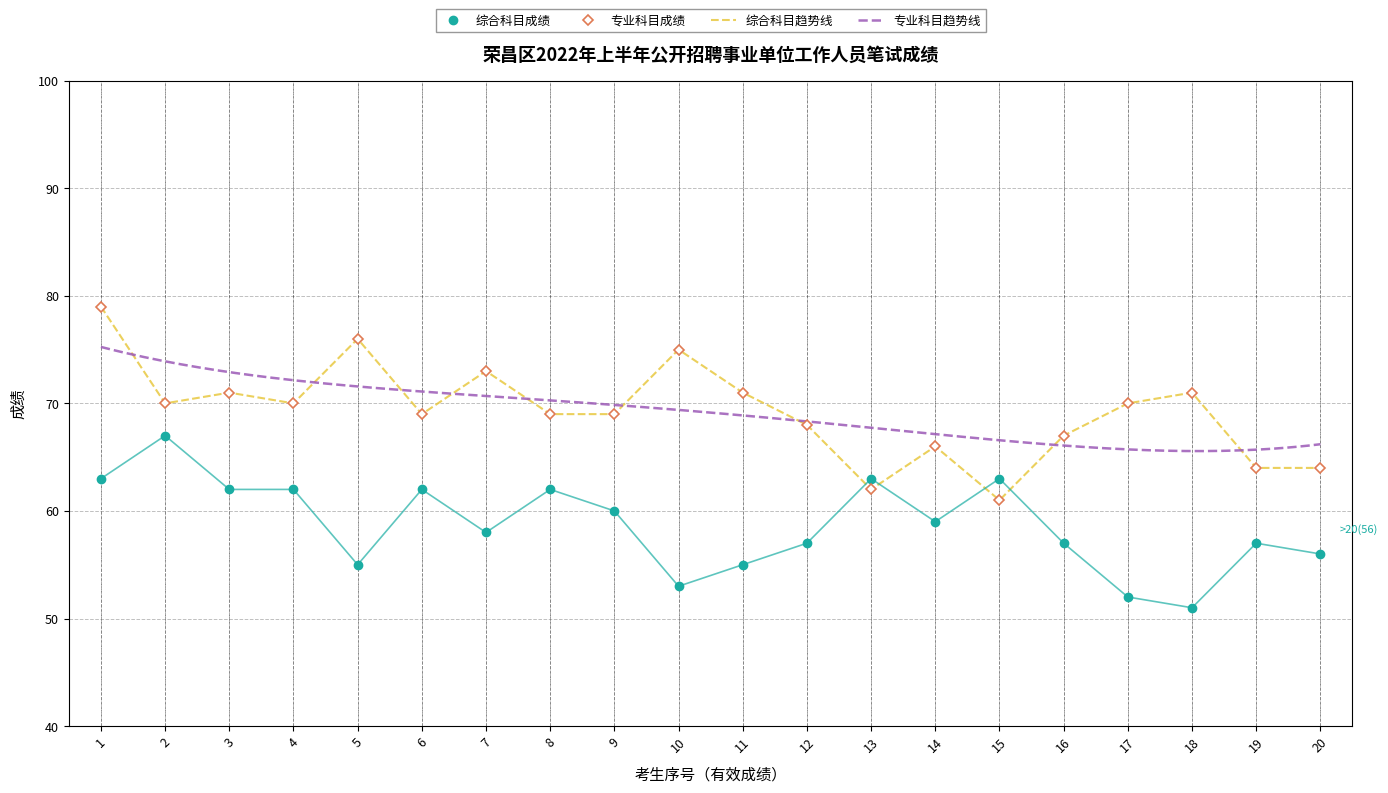

How many distinct data groups are displayed?

2